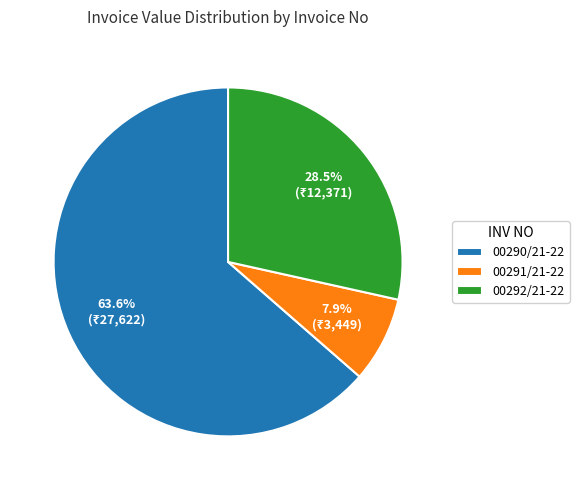

What percentage do 00292/21-22 and 00290/21-22 together represent?

92.1%